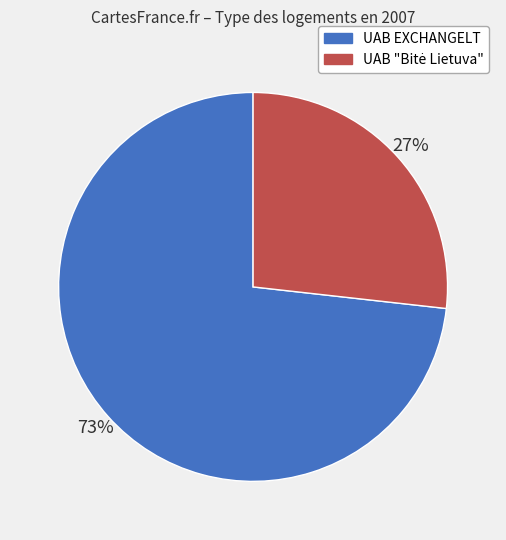

Which slice is the largest?

UAB EXCHANGELT